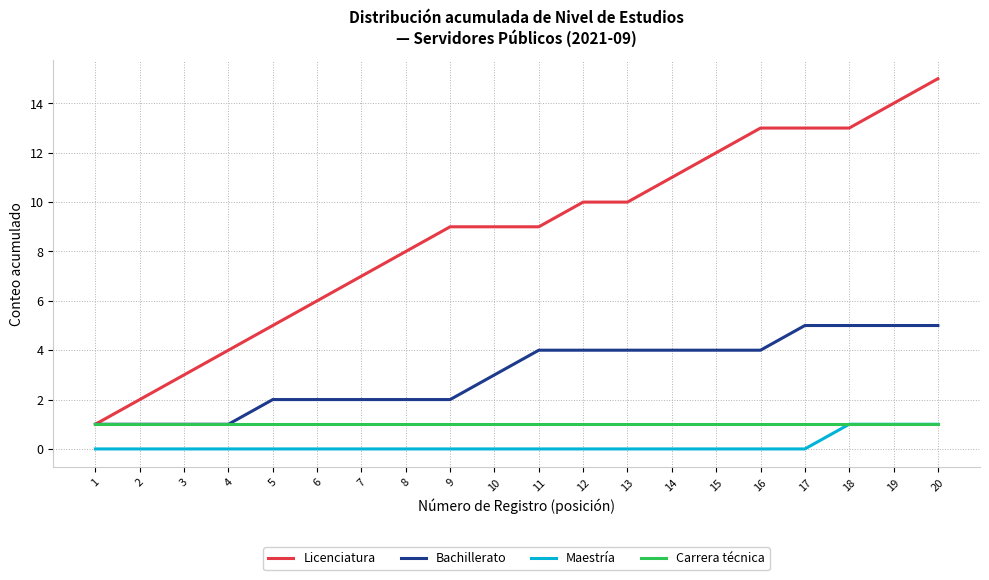

True or false: Bachillerato and Maestría cross at least once.

False